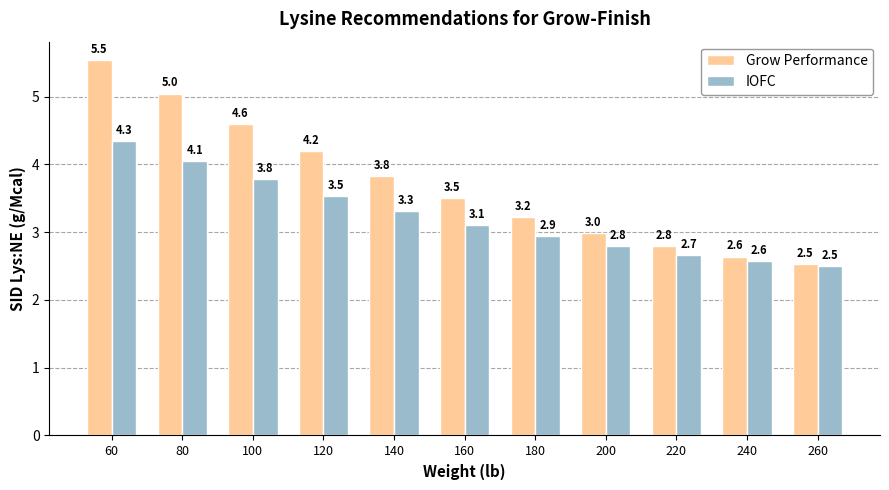

What is the average value of the IOFC series?

3.2